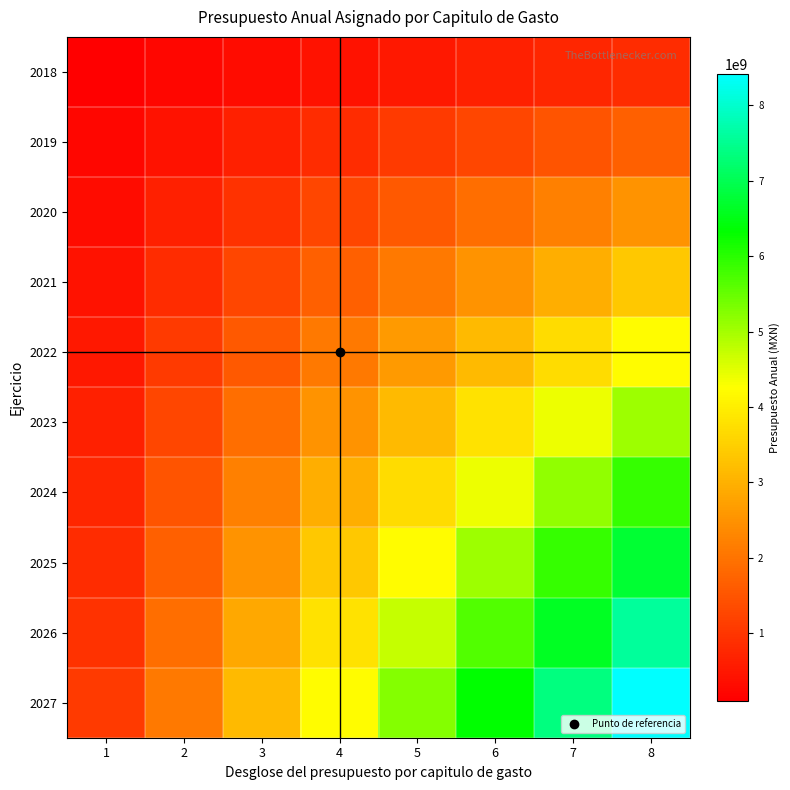

What is the minimum value shown in the chart?

105212153.6